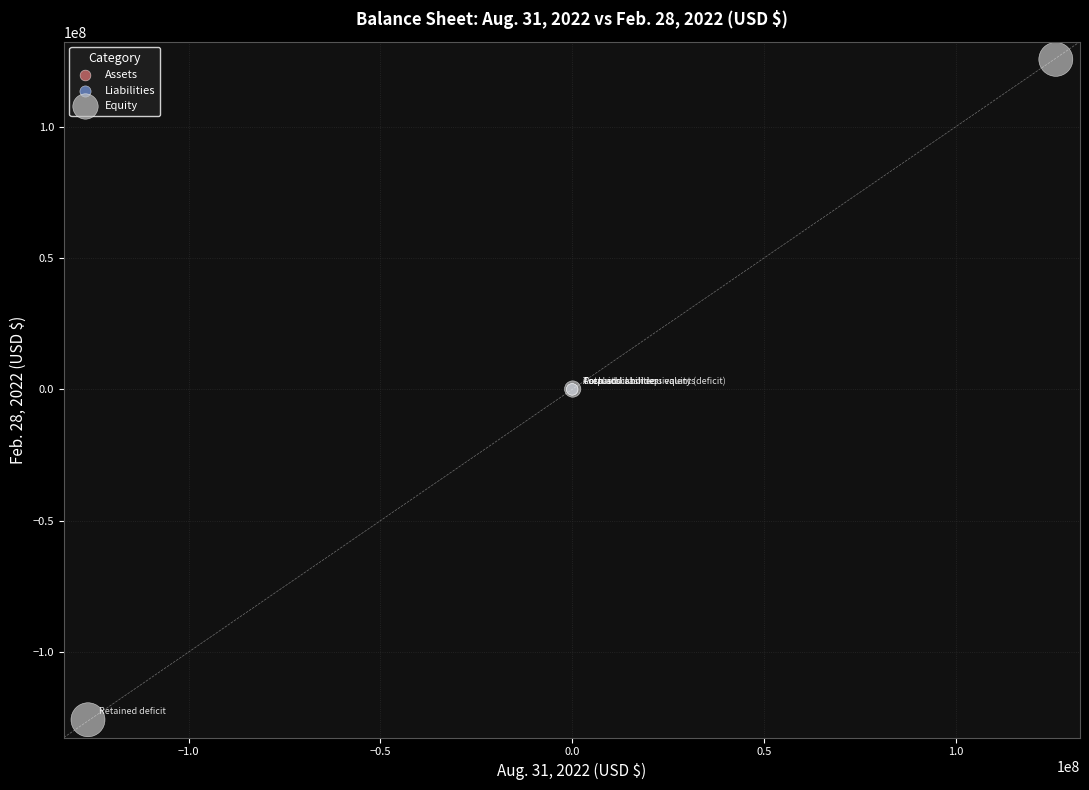

Which series contains the lowest Y value?

Equity